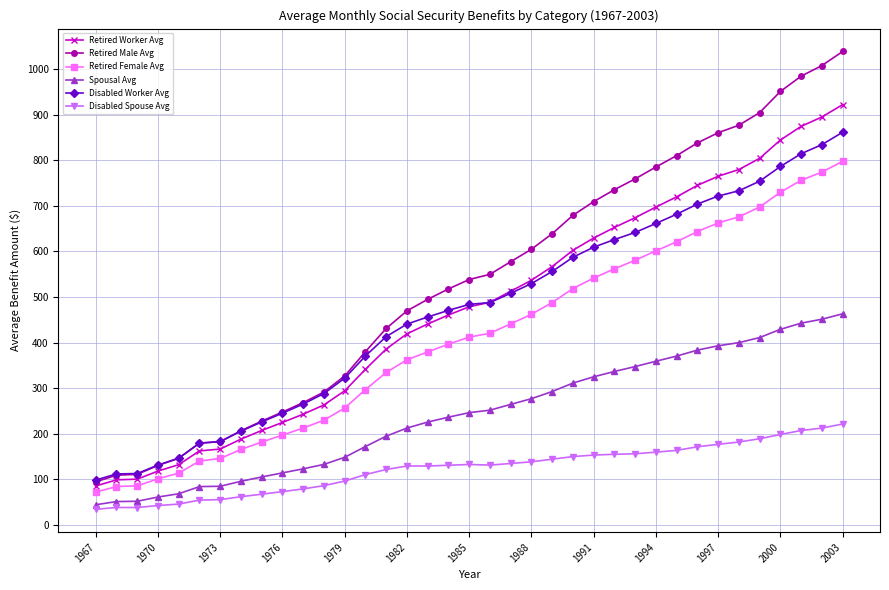

What is the average value of the Spousal Avg series?

242.2